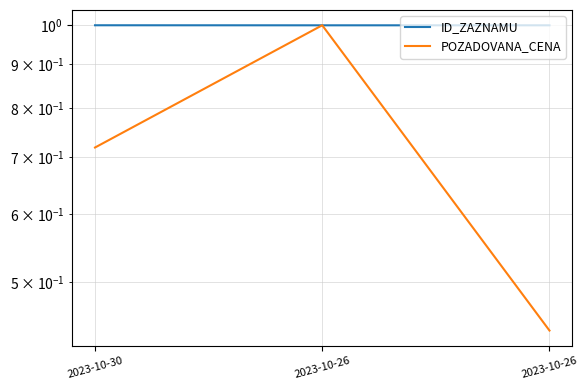

How many series are shown in this chart?

2